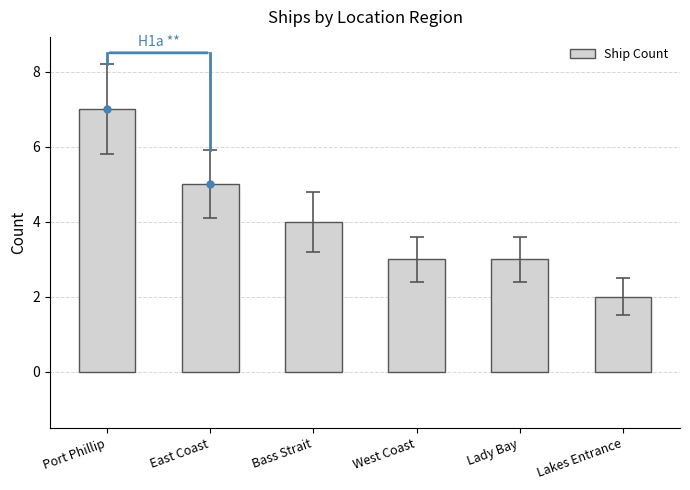

What is the change in value from Bass Strait to Lakes Entrance?

-2